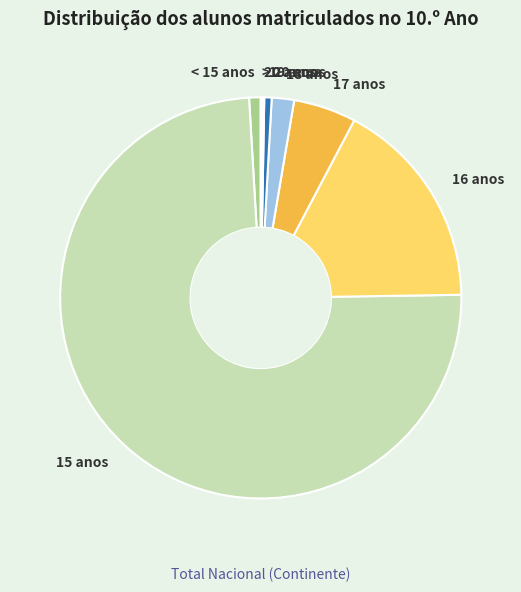

Which category has the biggest portion of the pie?

15 anos